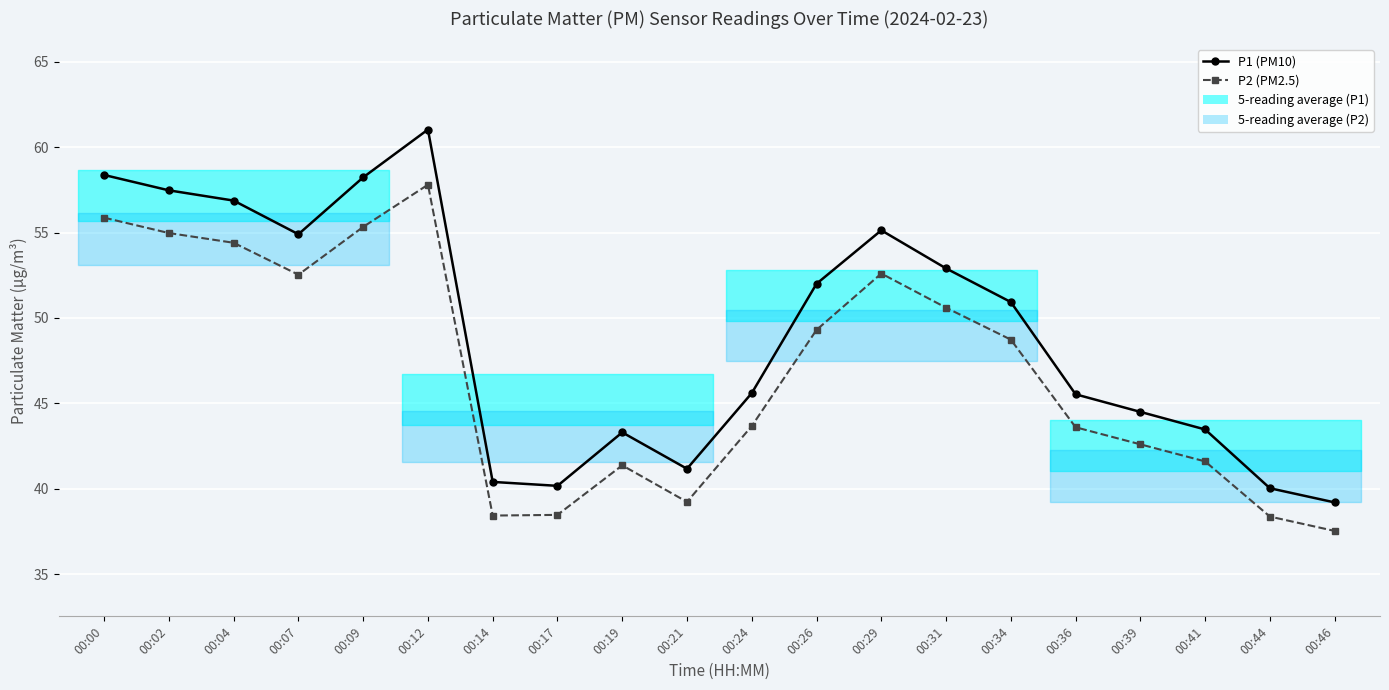

How many lines are shown in the chart?

2